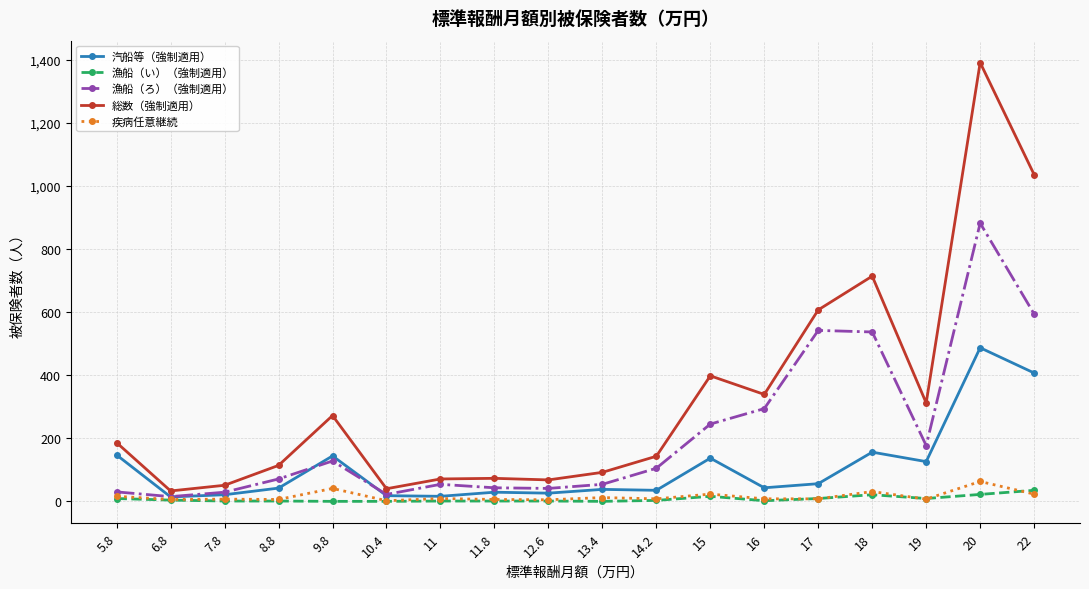

At which category is the sum across all series the highest?

20